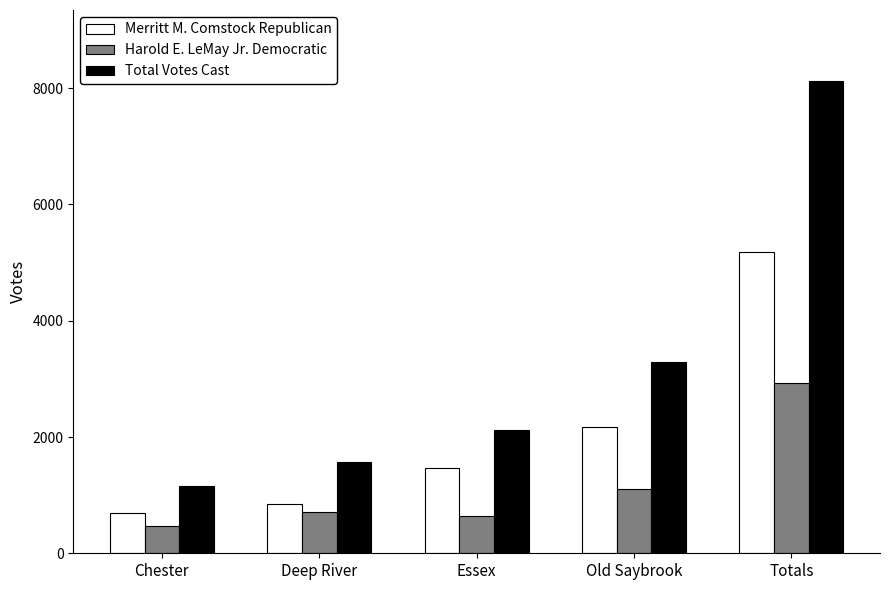

True or false: Total Votes Cast has a value of 2362 at Deep River.

False